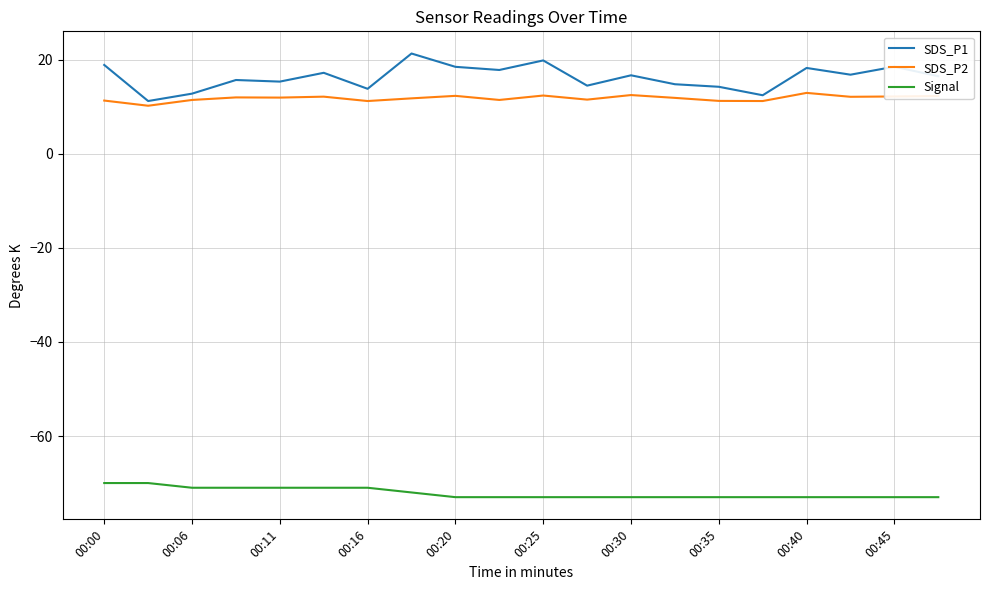

What is the minimum value shown in the chart?

-73.0